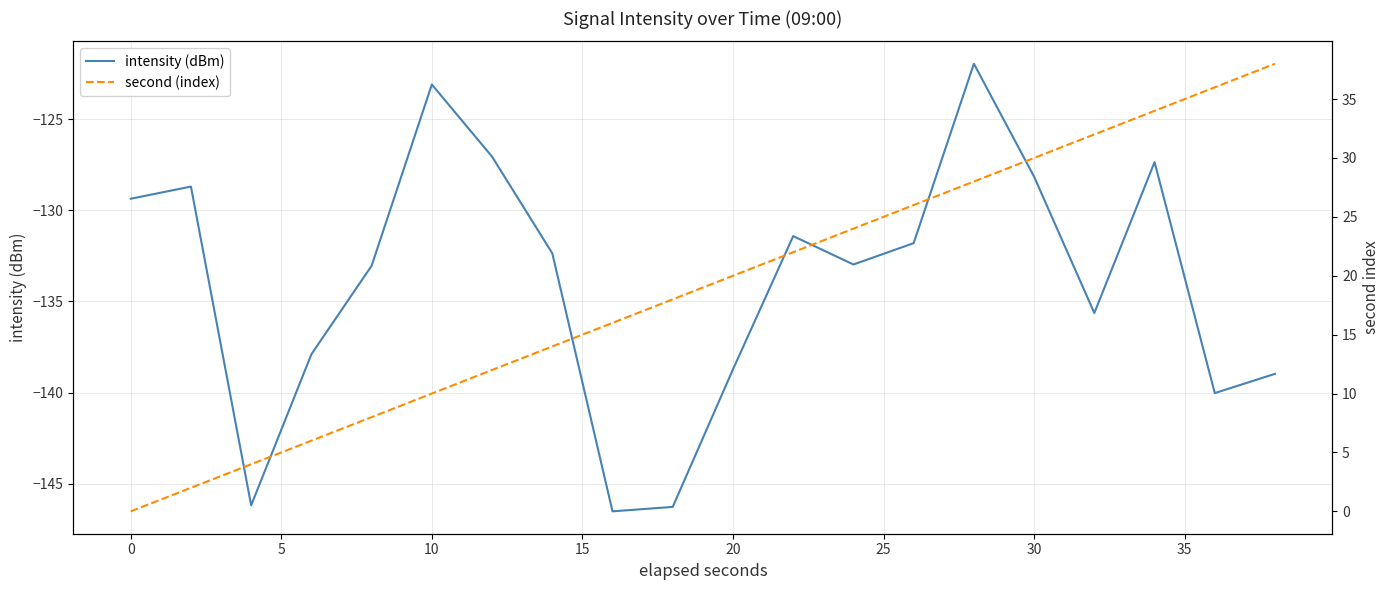

Reading right to left, transcribe all the data shown in this chart.

intensity (dBm): -139.0	-140.0	-127.3	-135.6	-128.2	-121.9	-131.8	-133.0	-131.4	-138.7	-146.3	-146.5	-132.4	-127.1	-123.1	-133.0	-137.9	-146.2	-128.7	-129.4
second (index): 38.0	36.0	34.0	32.0	30.0	28.0	26.0	24.0	22.0	20.0	18.0	16.0	14.0	12.0	10.0	8.0	6.0	4.0	2.0	0.0